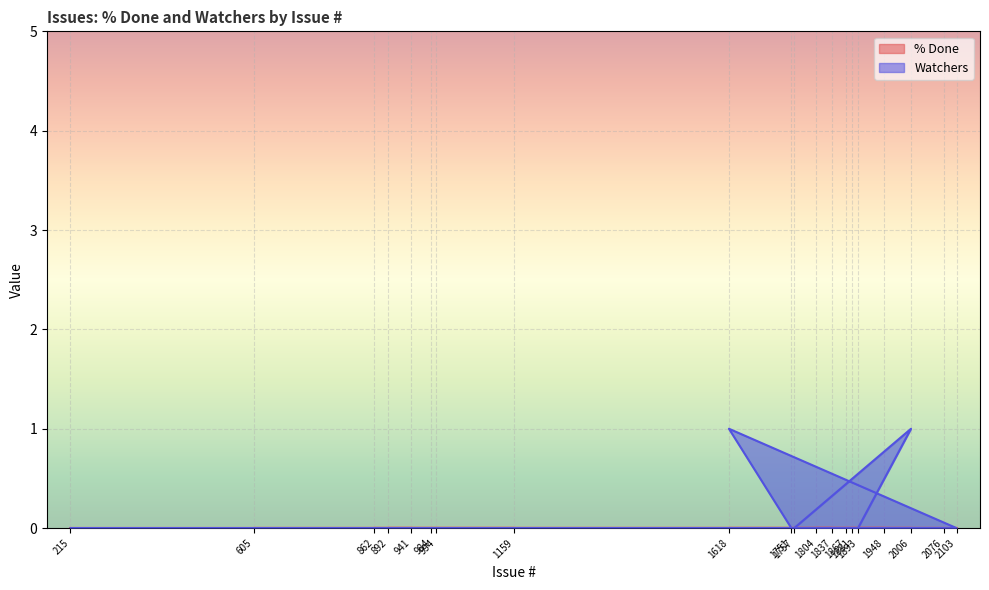

How many points are higher than both their immediate neighbors (excluding endpoints)?

2